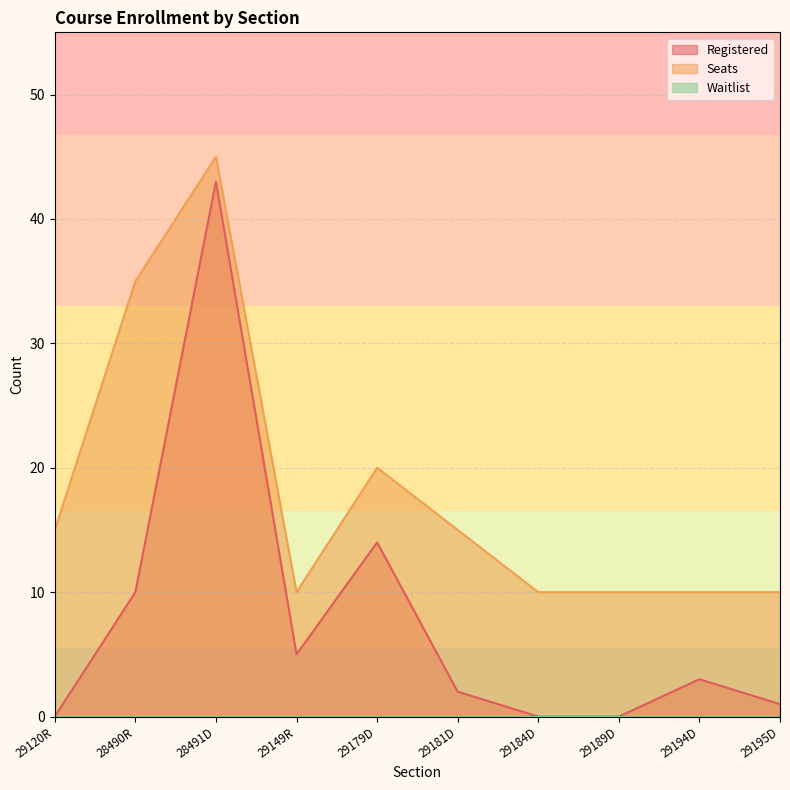

What is the total value across all series at 29120R?

15